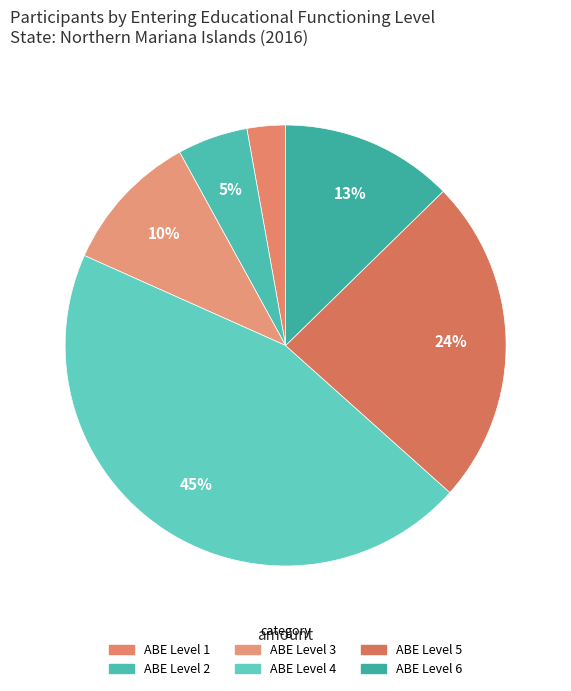

How many segments does this pie chart have?

6